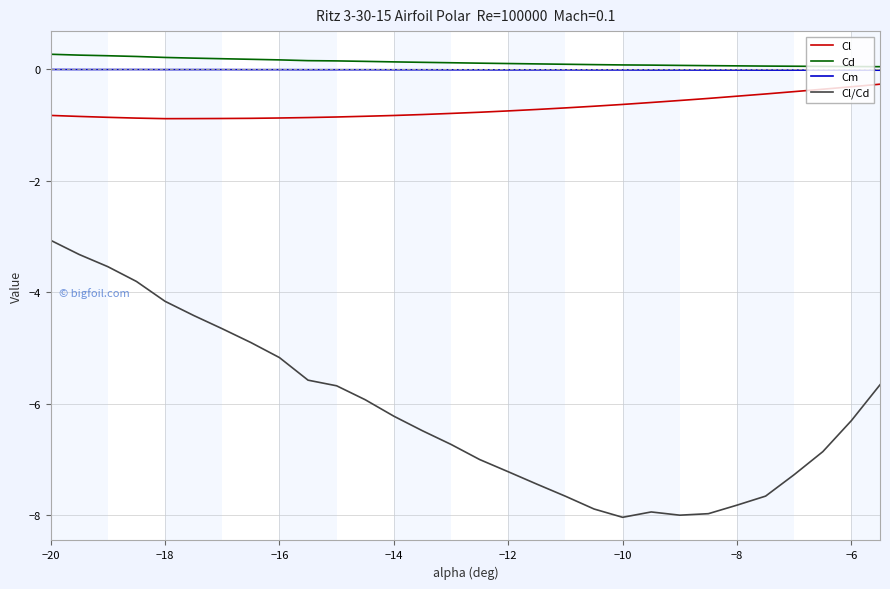

What is the highest value of the Cl/Cd series?

-3.1